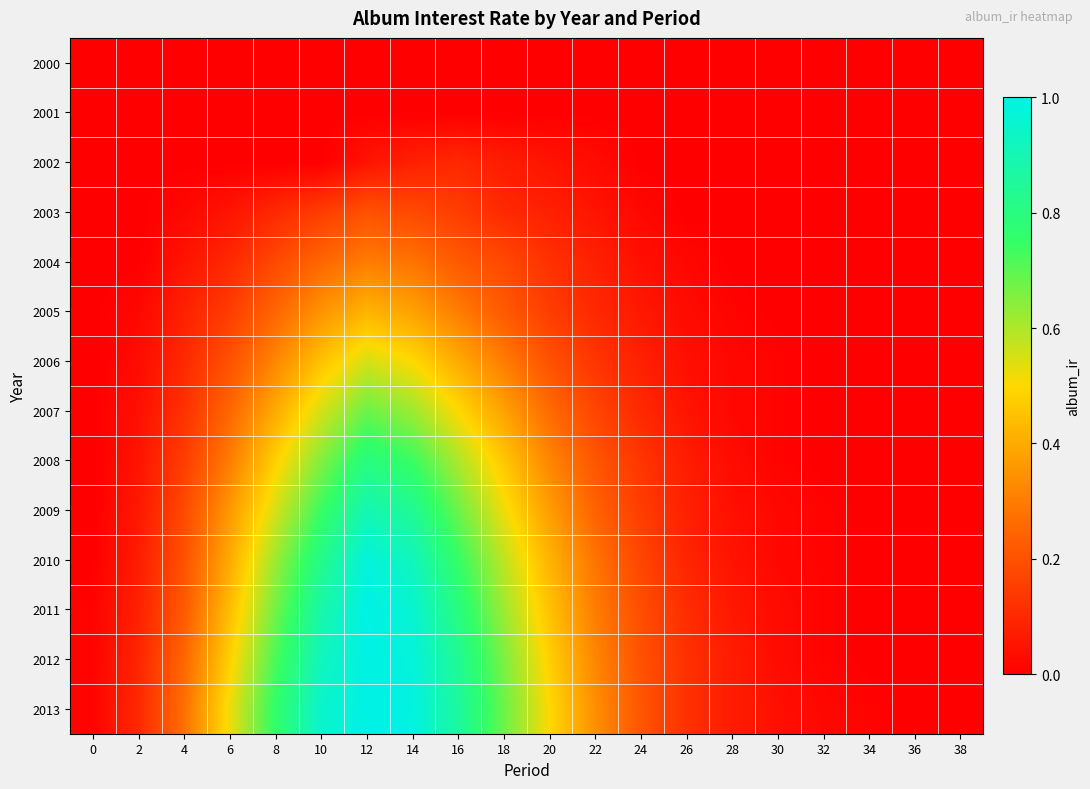

At which category is the sum across all series the highest?

12